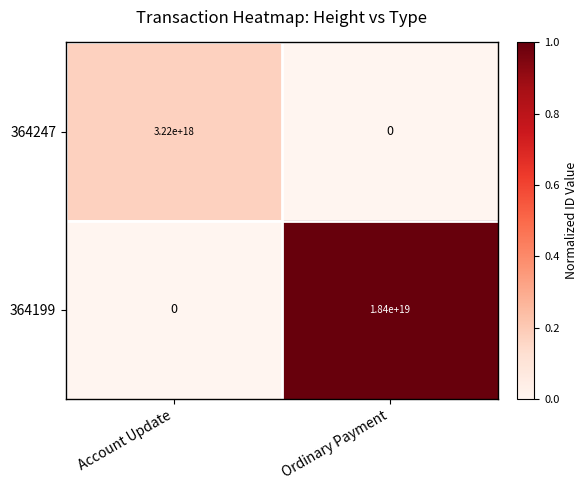

Which series has the widest spread of values?

364199